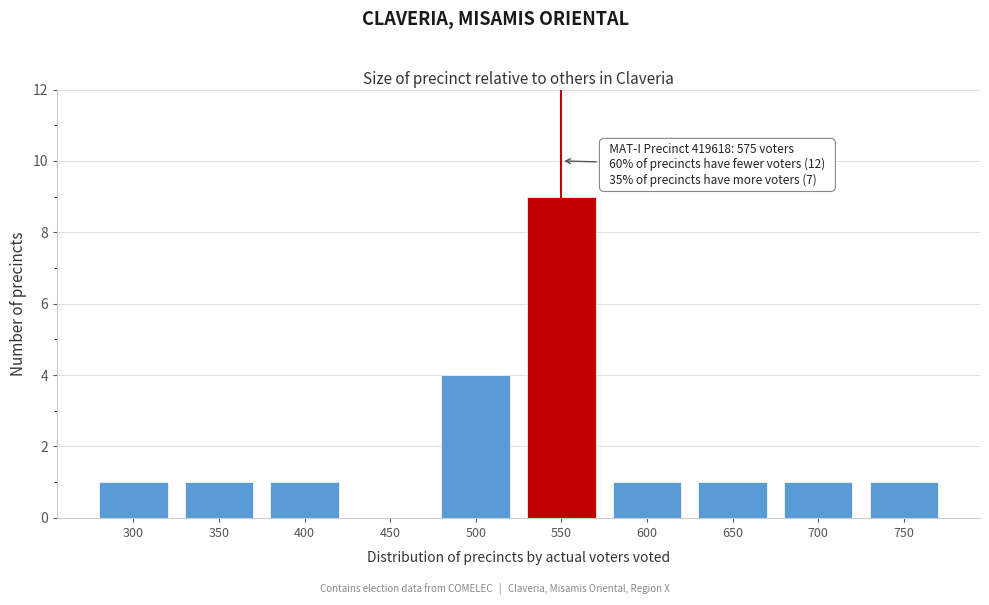

Reading left to right, extract all data points from this chart.

300=1	350=1	400=1	450=0	500=4	550=9	600=1	650=1	700=1	750=1